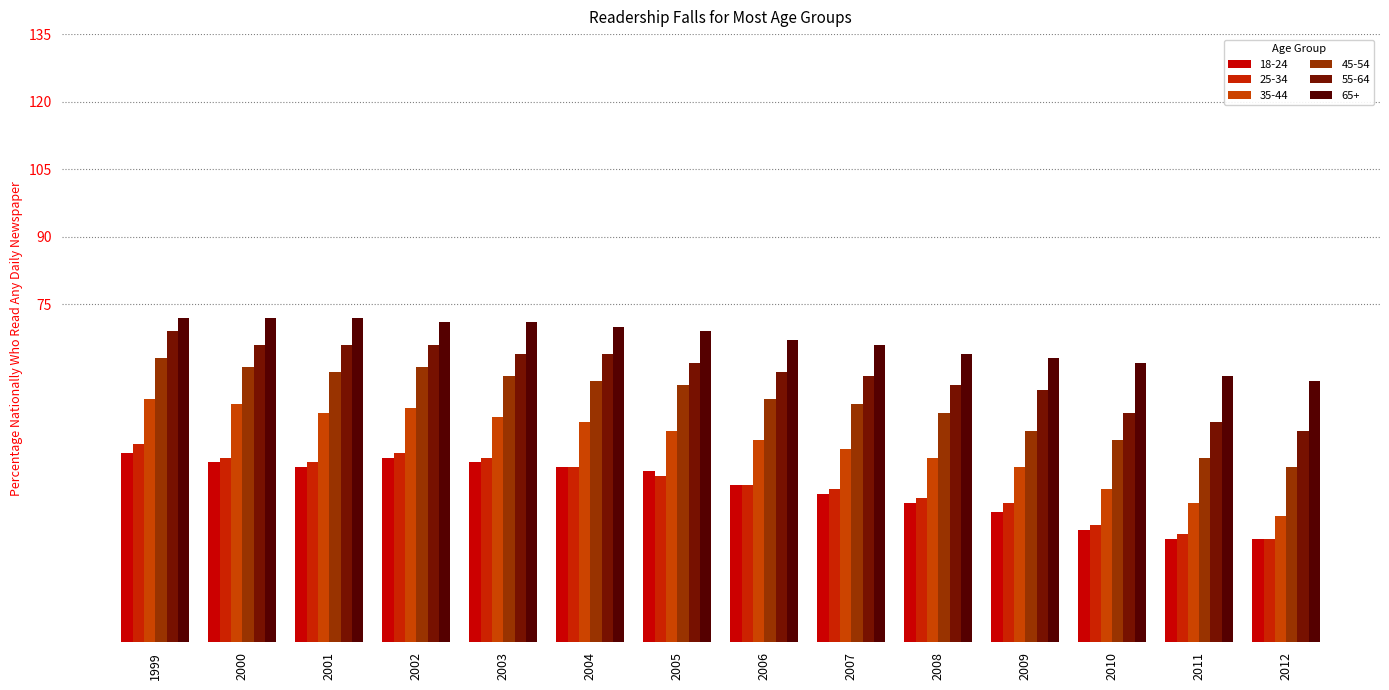

What is the difference between the second highest and minimum values in the 35-44 series?

25